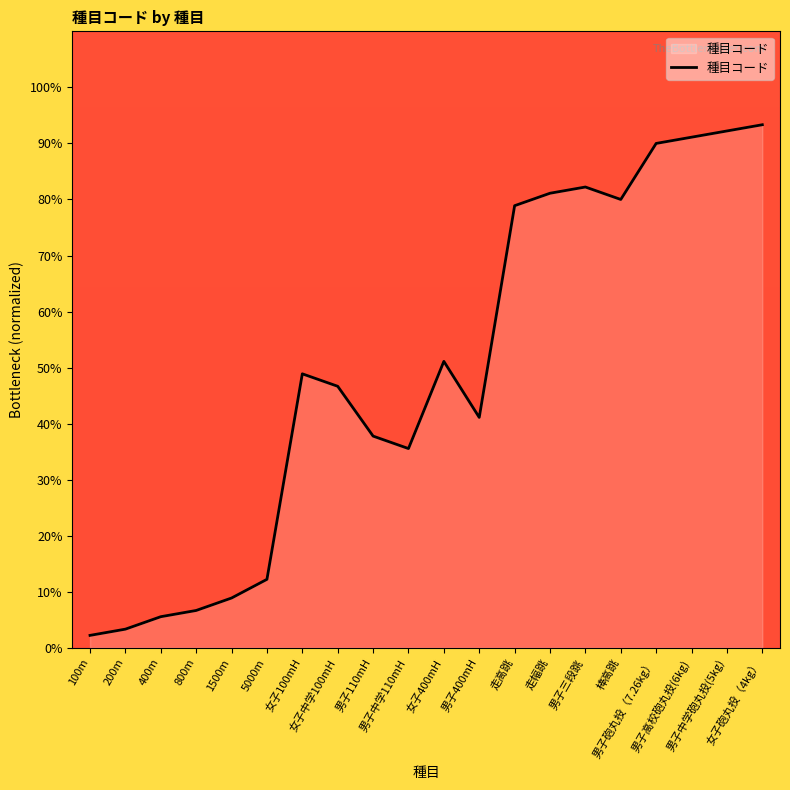

How many interior local peaks (higher than both neighbors) does the data have?

3